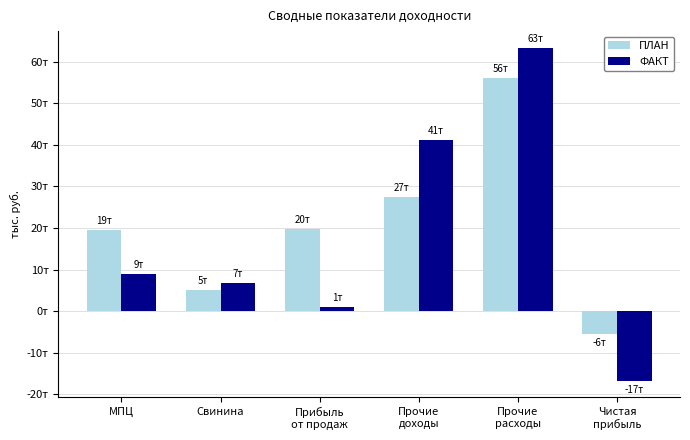

What are all the series names shown in the legend?

ПЛАН, ФАКТ